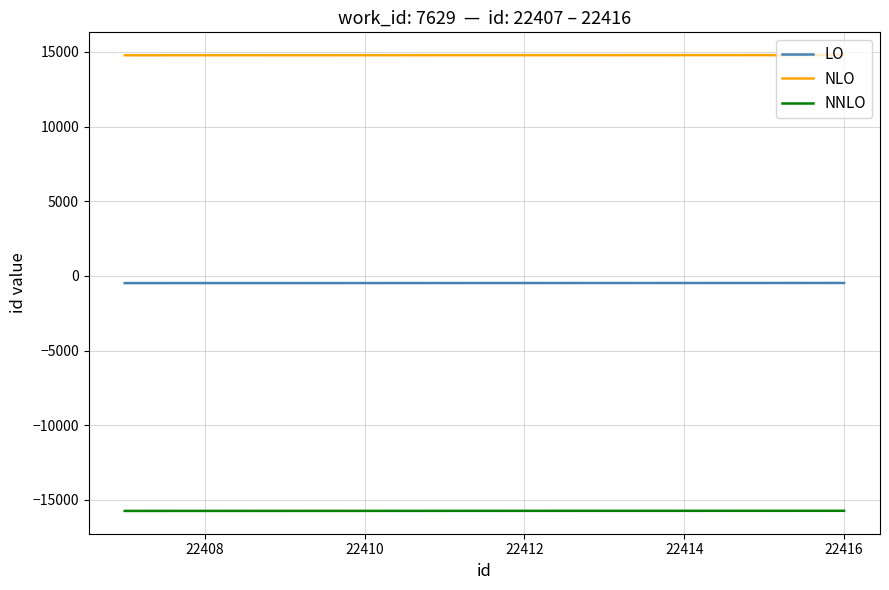

What are all the series names shown in the legend?

LO, NLO, NNLO